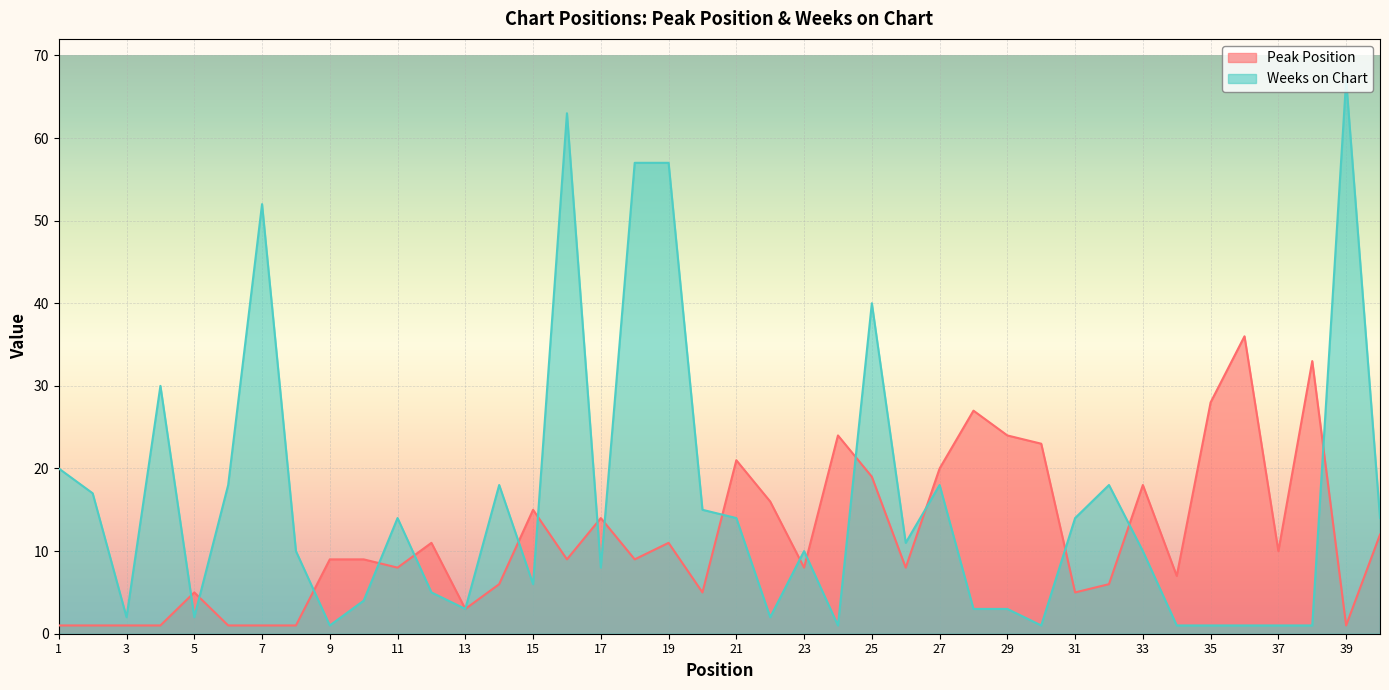

Which category has the lowest value across all series?

1